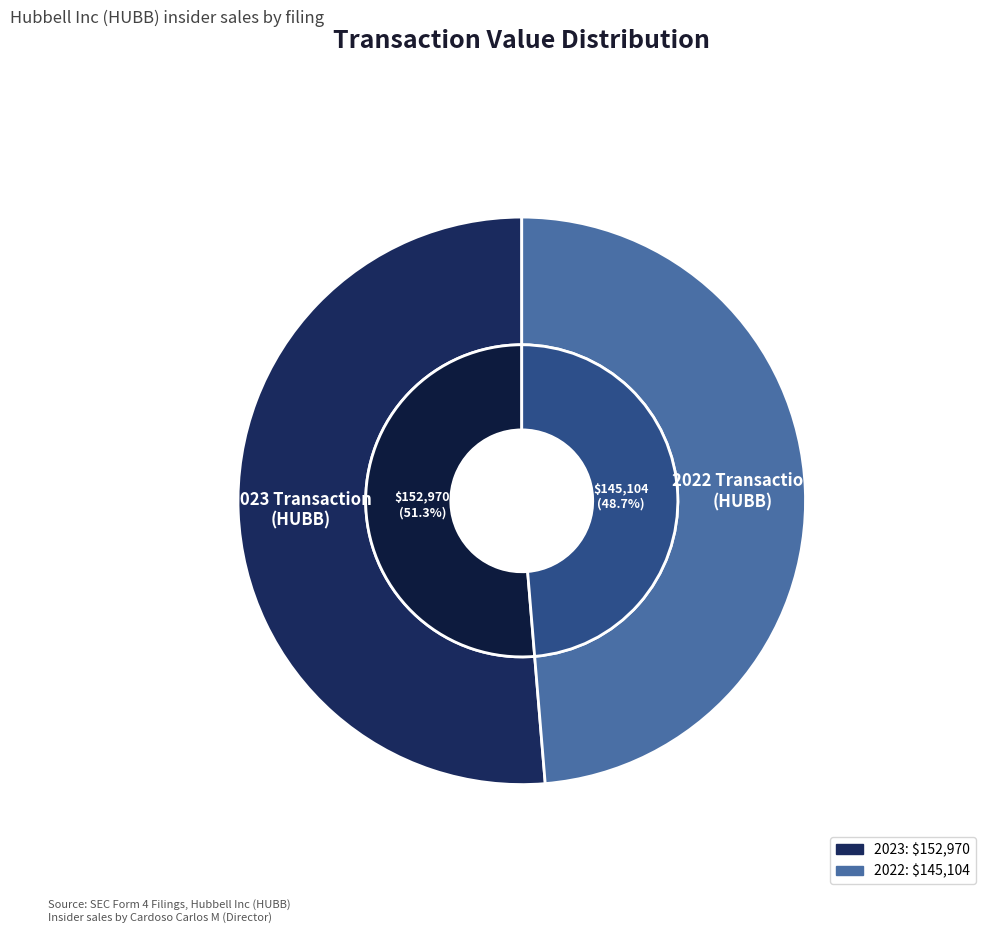

To the nearest percent, what portion does wf-form4_165282244299710.xml represent?

49%